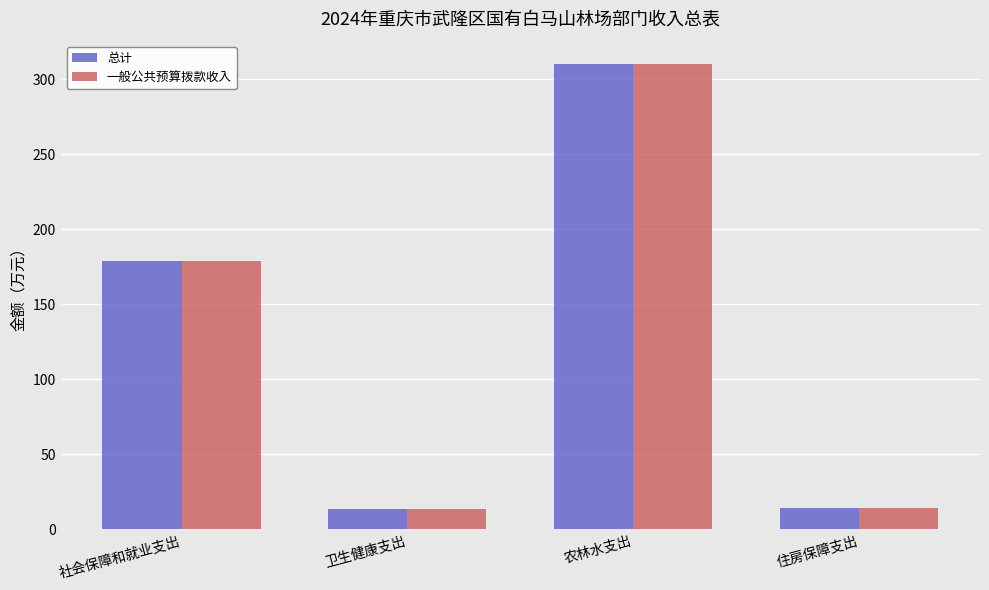

What is the label of the 1st bar from the left?

社会保障和就业支出